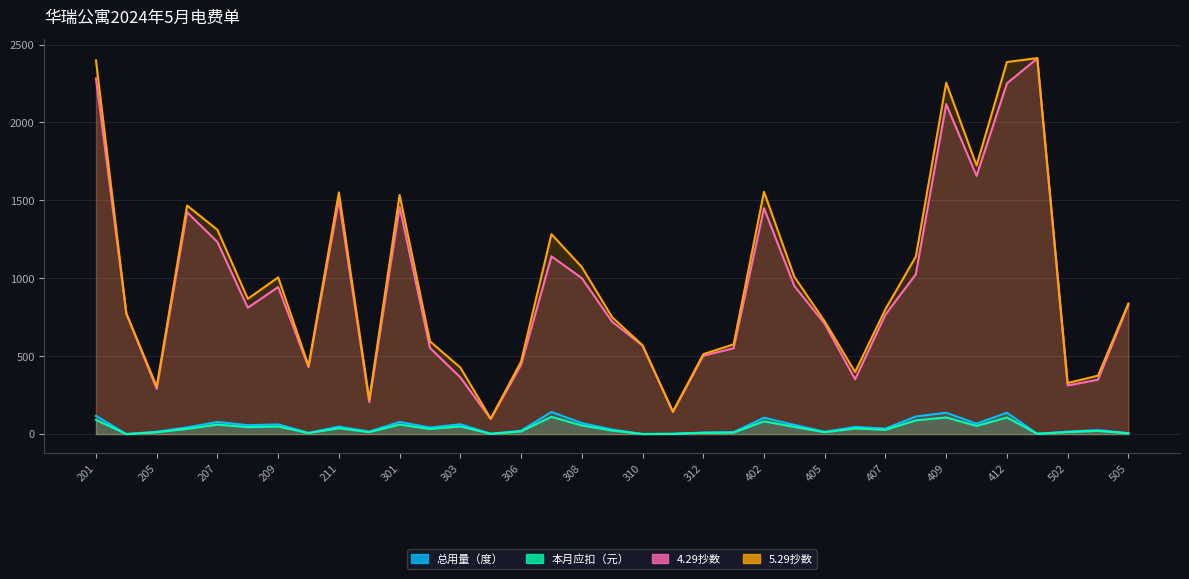

How many values in the 5.29抄数 series exceed 802?

17